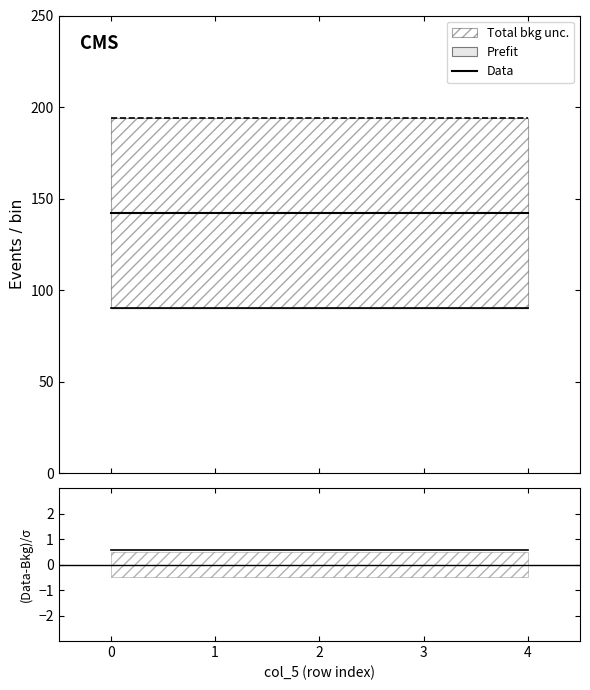

Does the chart have visible grid lines?

No